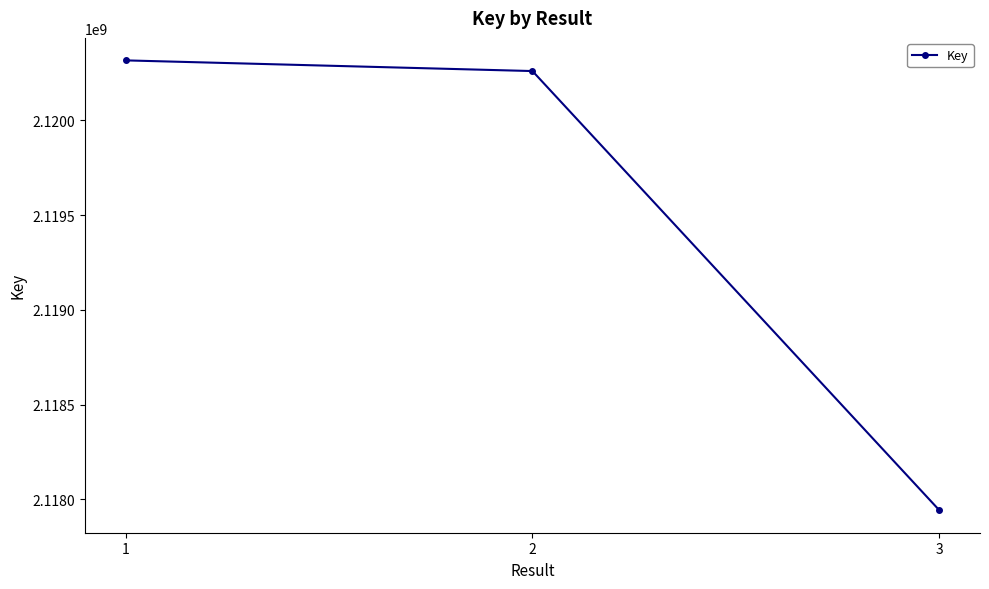

What is the sum of the values at 3 and 2?

4238202516